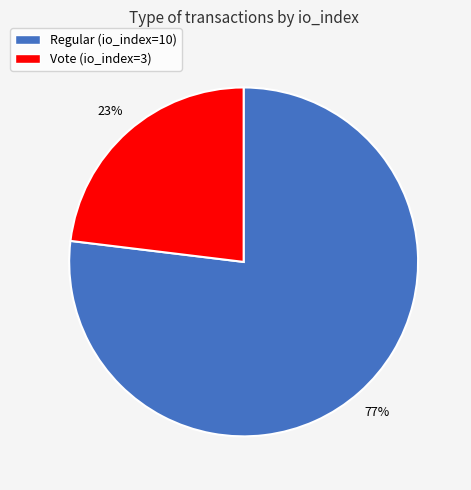

To the nearest percent, what percentage of the pie is Vote (io_index=3)?

23%